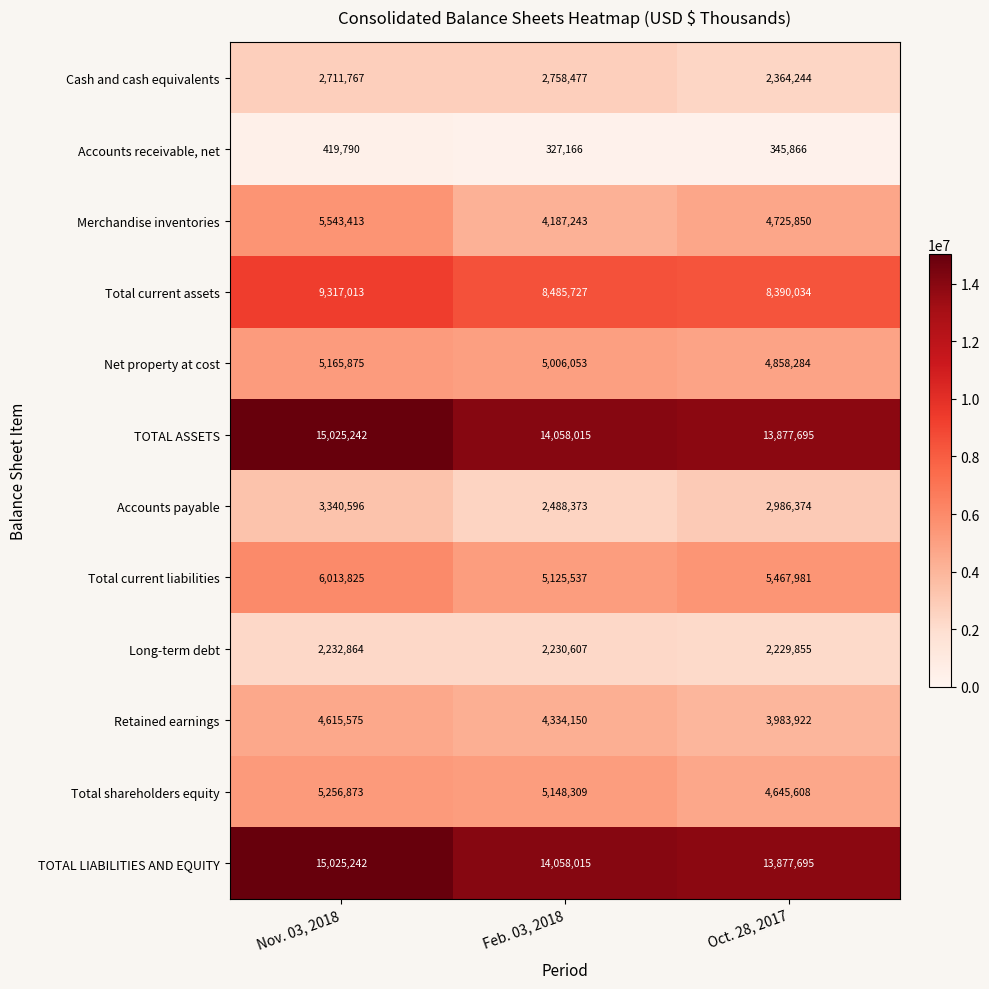

Which series has the widest spread of values?

Merchandise inventories